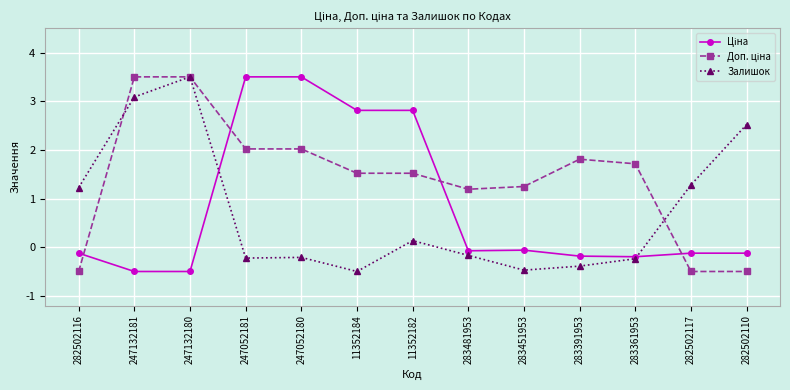

Where does the Залишок series first go above 0?

282502116